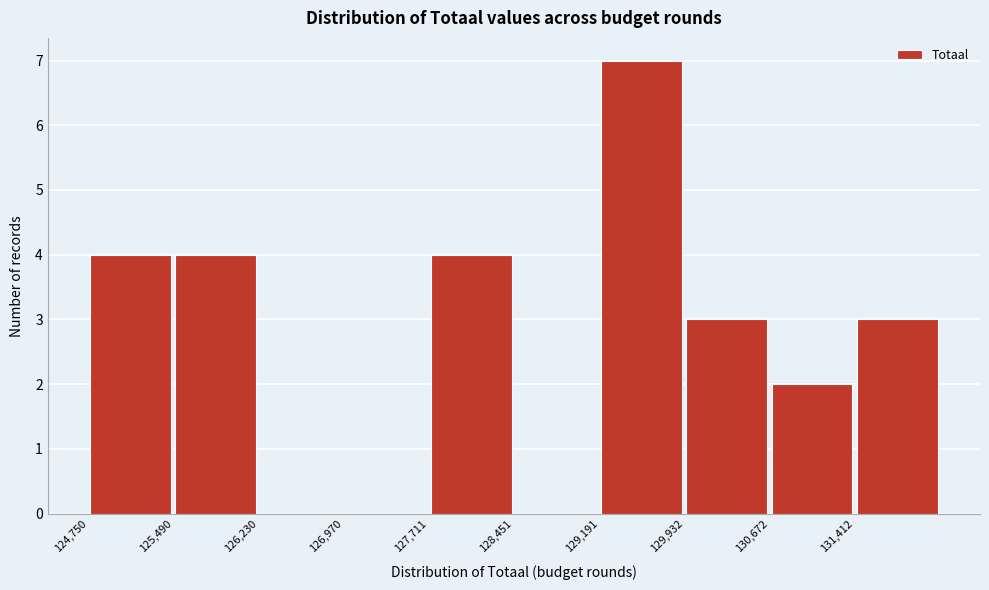

Reading left to right, transcribe this chart: for each bar, give the range it covers on the x-axis and its height. Neither the bar edges nor the heights are printed on the chart, so give them approximately, as read against the axes.

124800 to 125500: 4
125500 to 126200: 4
126200 to 127000: 0
127000 to 127700: 0
127700 to 128500: 4
128500 to 129200: 0
129200 to 129900: 7
129900 to 130700: 3
130700 to 131400: 2
131400 to 132200: 3